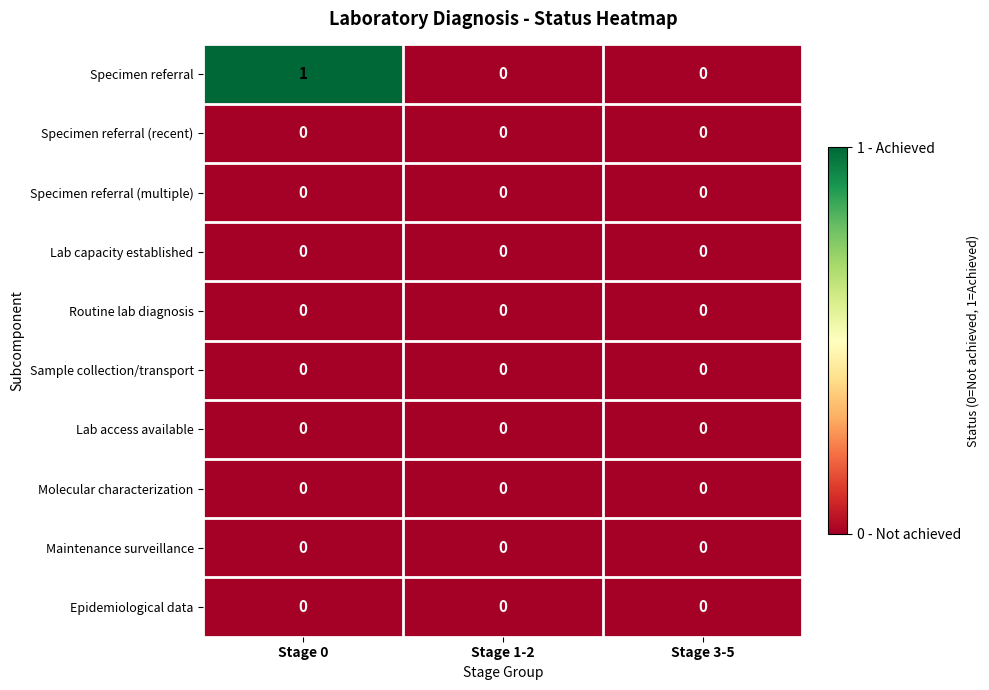

Reading left to right, extract all data points from this chart.

Specimen referral: Stage 0=1	Stage 1-2=0	Stage 3-5=0
Specimen referral (recent): Stage 0=0	Stage 1-2=0	Stage 3-5=0
Specimen referral (multiple): Stage 0=0	Stage 1-2=0	Stage 3-5=0
Lab capacity established: Stage 0=0	Stage 1-2=0	Stage 3-5=0
Routine lab diagnosis: Stage 0=0	Stage 1-2=0	Stage 3-5=0
Sample collection/transport: Stage 0=0	Stage 1-2=0	Stage 3-5=0
Lab access available: Stage 0=0	Stage 1-2=0	Stage 3-5=0
Molecular characterization: Stage 0=0	Stage 1-2=0	Stage 3-5=0
Maintenance surveillance: Stage 0=0	Stage 1-2=0	Stage 3-5=0
Epidemiological data: Stage 0=0	Stage 1-2=0	Stage 3-5=0